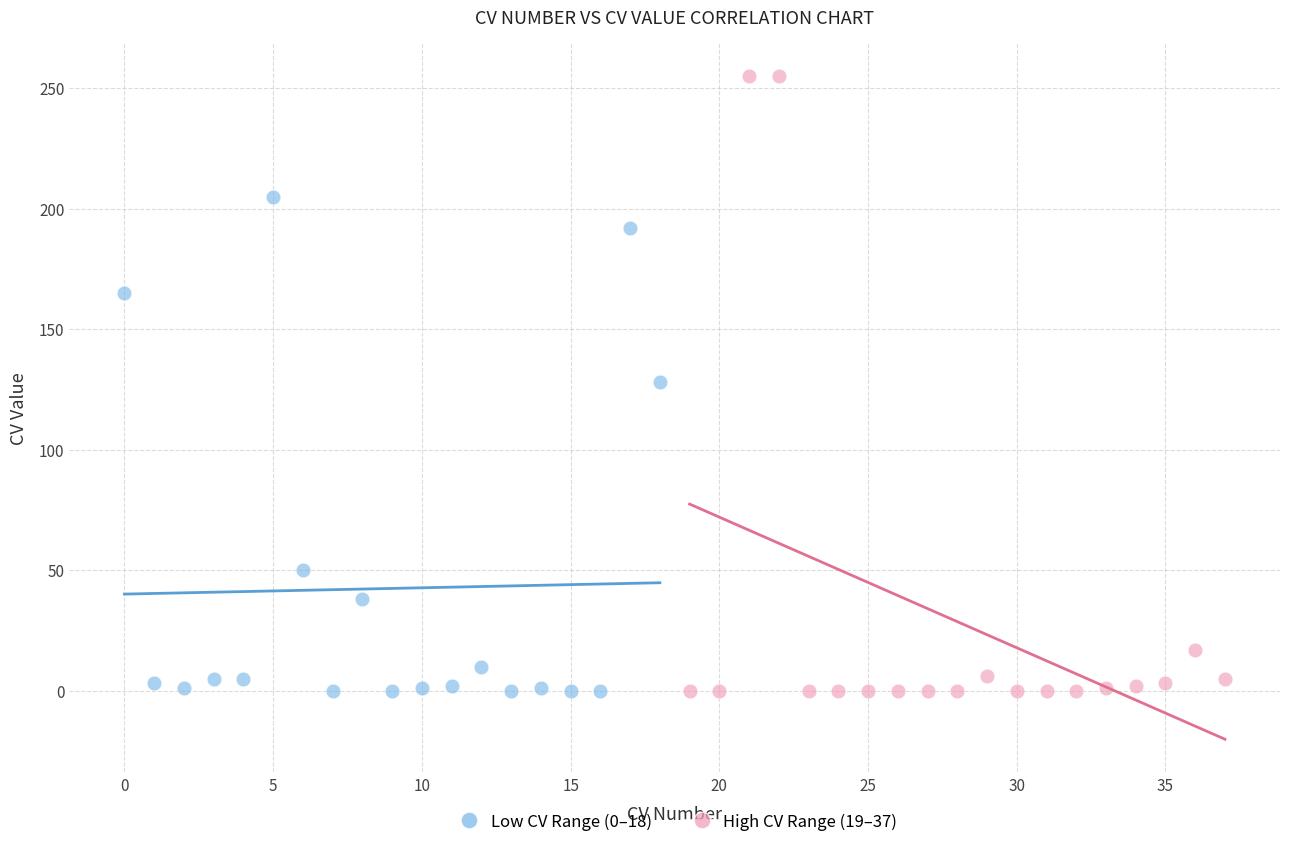

What are all the series names shown in the legend?

Low CV Range (0–18), High CV Range (19–37)